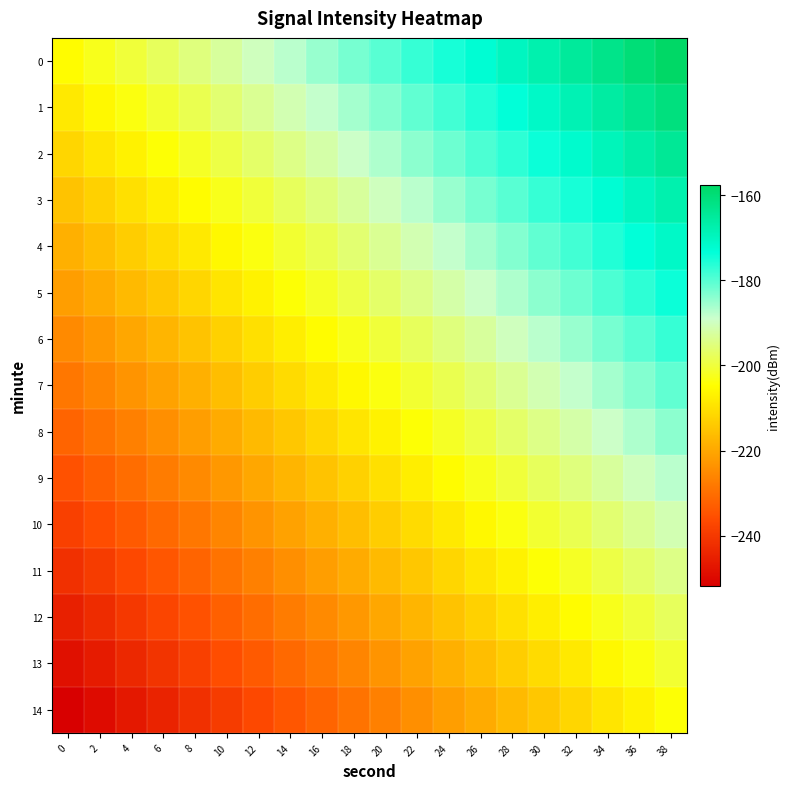

What is the spread (max minus min) of values at 12?

46.7